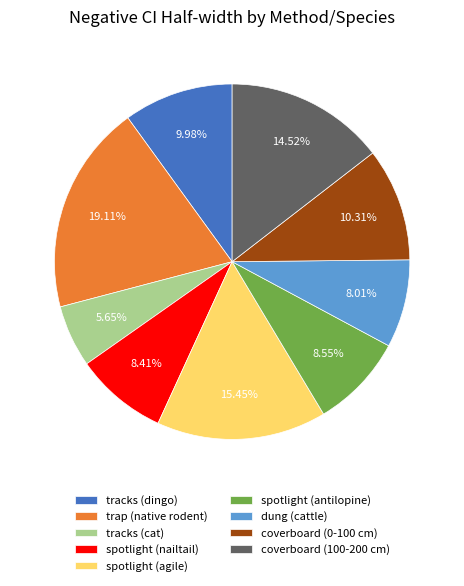

Does tracks (cat) represent more than half of the total?

No